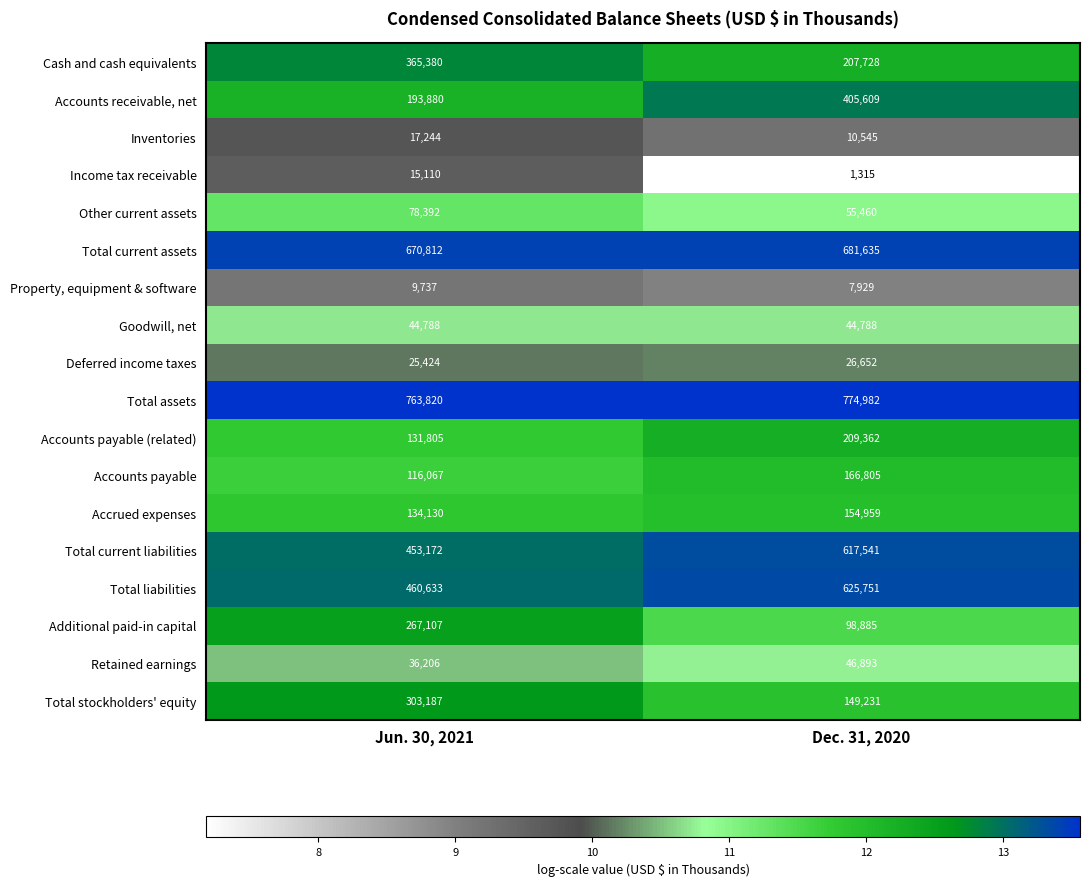

What is the sum of all Total liabilities values?

1086384